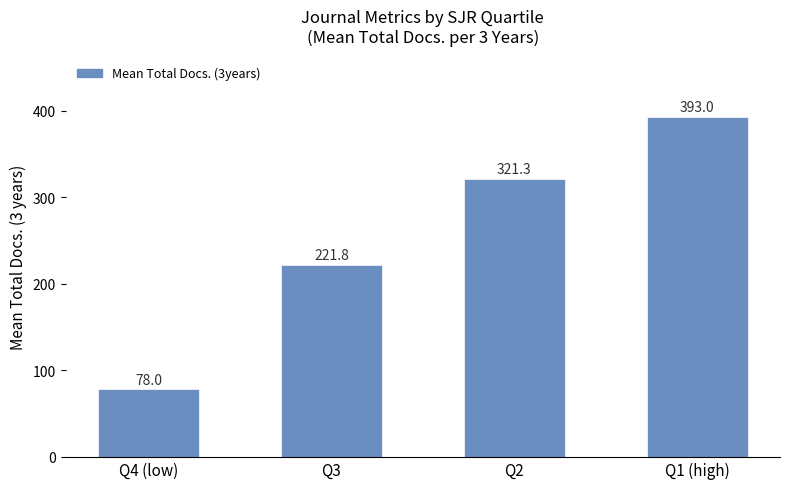

Is it true that the value at Q1 (high) is 622.4?

False